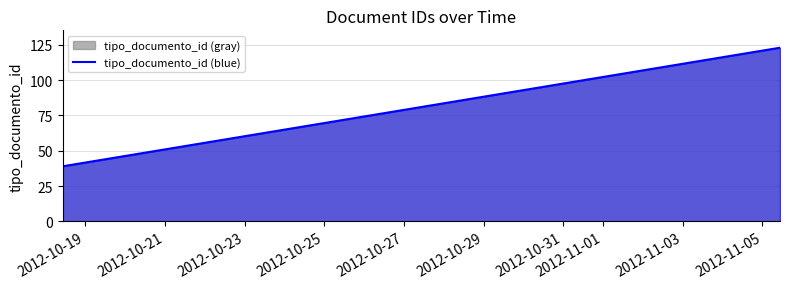

How many data points does each series have?

6